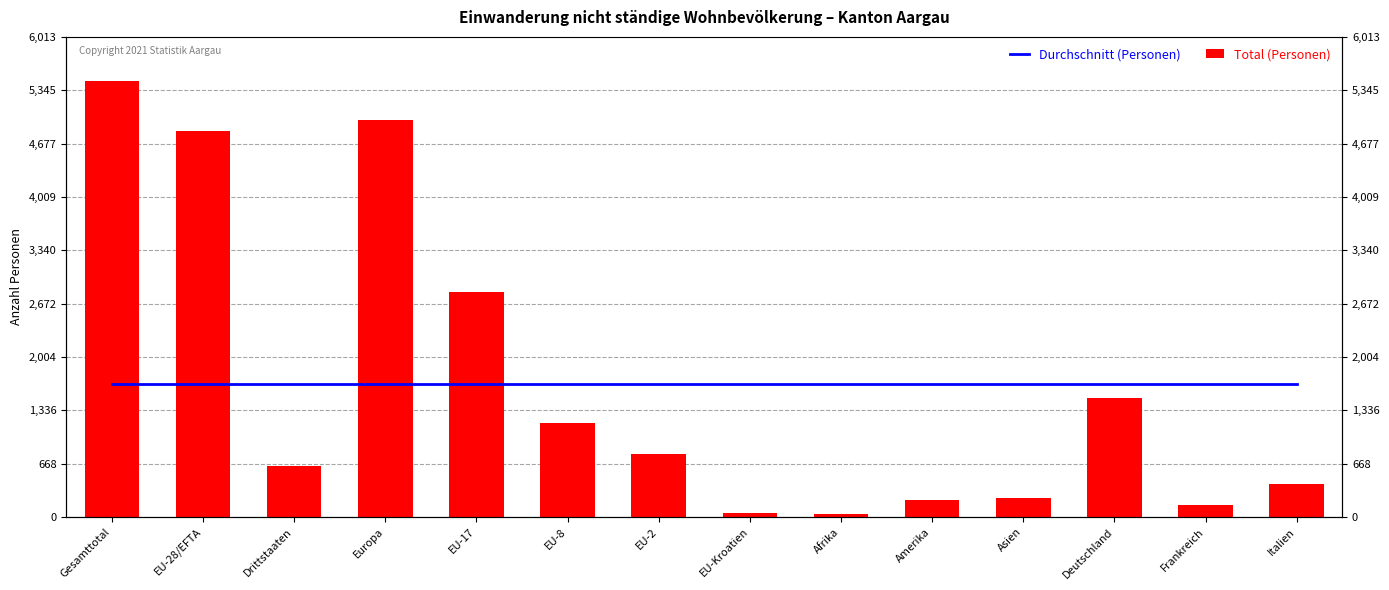

Reading right to left, transcribe all the data shown in this chart.

Durchschnitt (Personen): Italien=1662.6	Frankreich=1662.6	Deutschland=1662.6	Asien=1662.6	Amerika=1662.6	Afrika=1662.6	EU-Kroatien=1662.6	EU-2=1662.6	EU-8=1662.6	EU-17=1662.6	Europa=1662.6	Drittstaaten=1662.6	EU-28/EFTA=1662.6	Gesamttotal=1662.6
Total (Personen): Italien=406.0	Frankreich=155.0	Deutschland=1491.0	Asien=231.0	Amerika=217.0	Afrika=35.0	EU-Kroatien=49.0	EU-2=792.0	EU-8=1172.0	EU-17=2816.0	Europa=4978.0	Drittstaaten=632.0	EU-28/EFTA=4835.0	Gesamttotal=5467.0